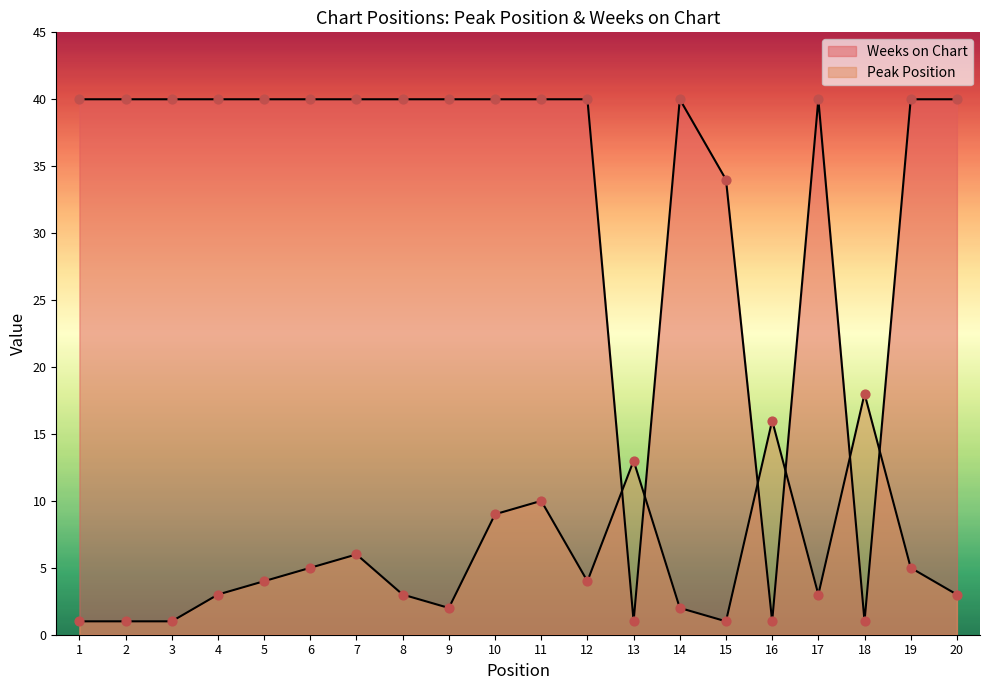

At how many categories does at least one series exceed 4?

20